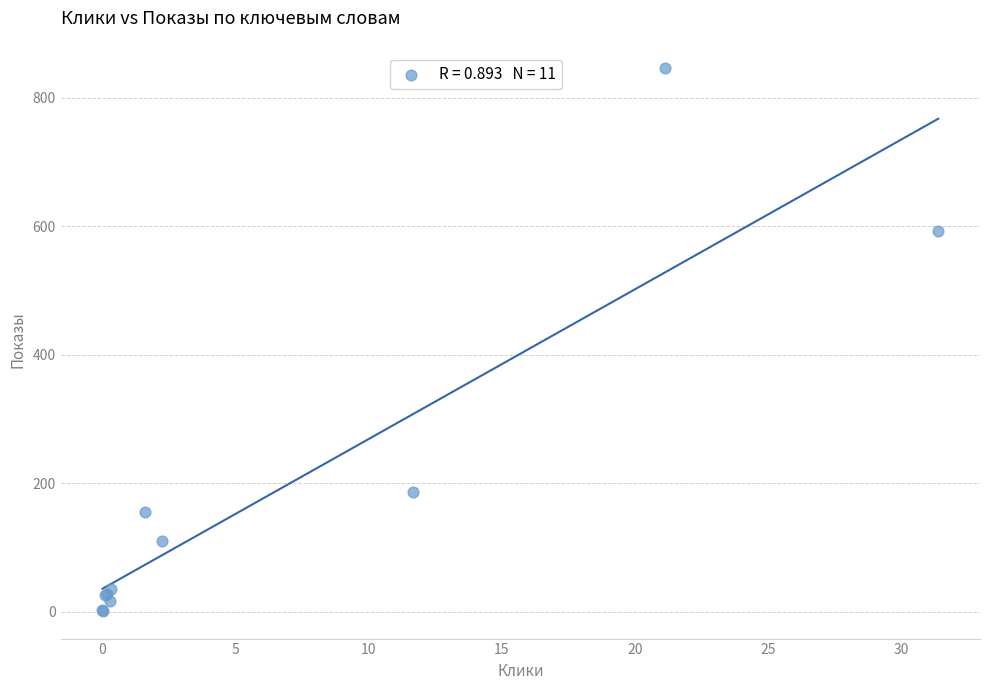

What Y value in the scatter plot is closest to 423?

593.2